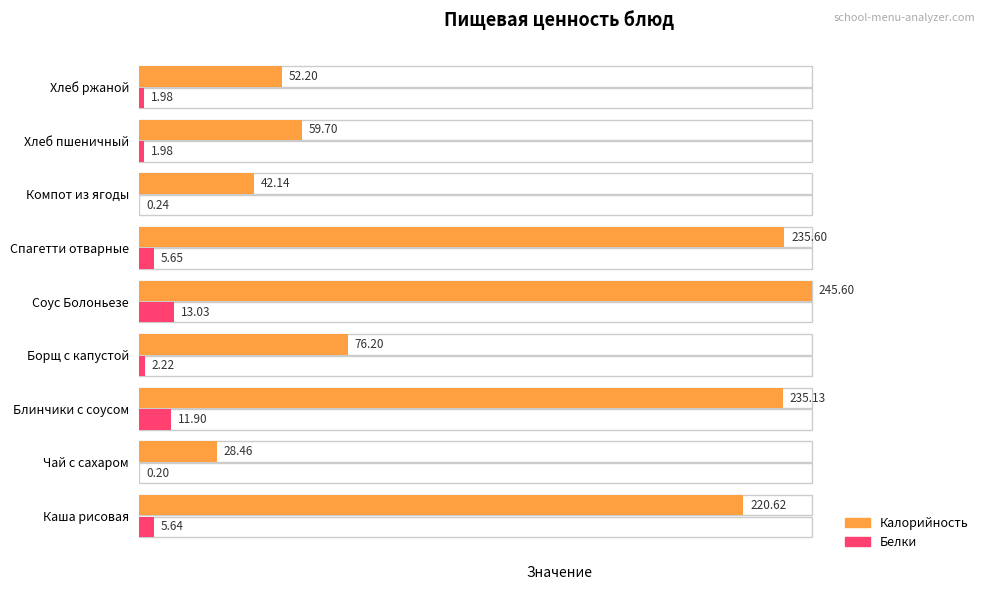

How many bars are there in total?

18